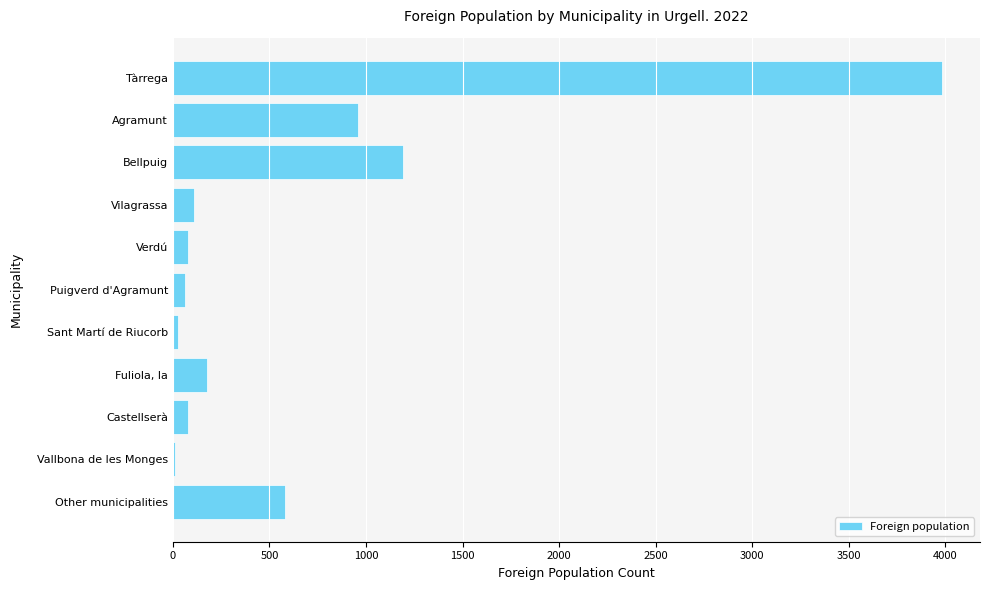

Which has a higher value, Castellserà or Bellpuig?

Bellpuig